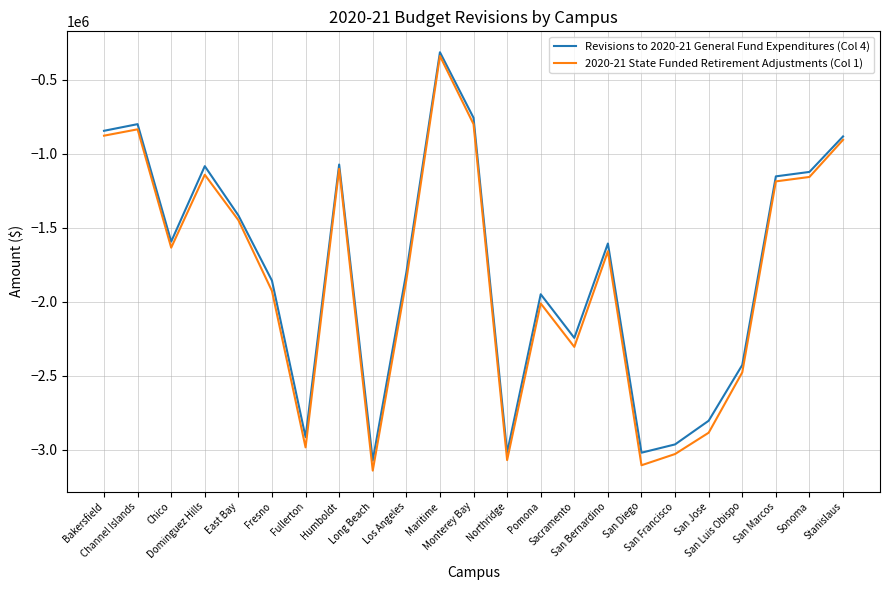

What is the greatest value displayed?

-313000